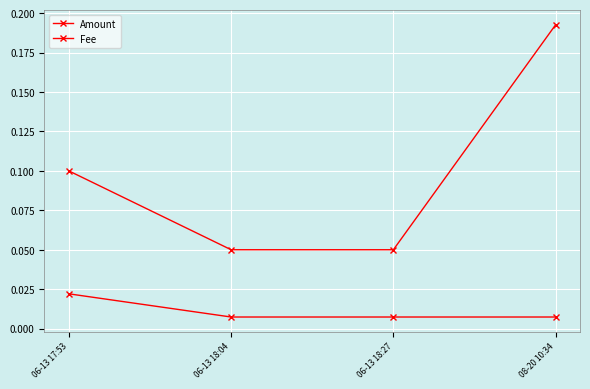

True or false: Fee and Amount cross at least once.

False